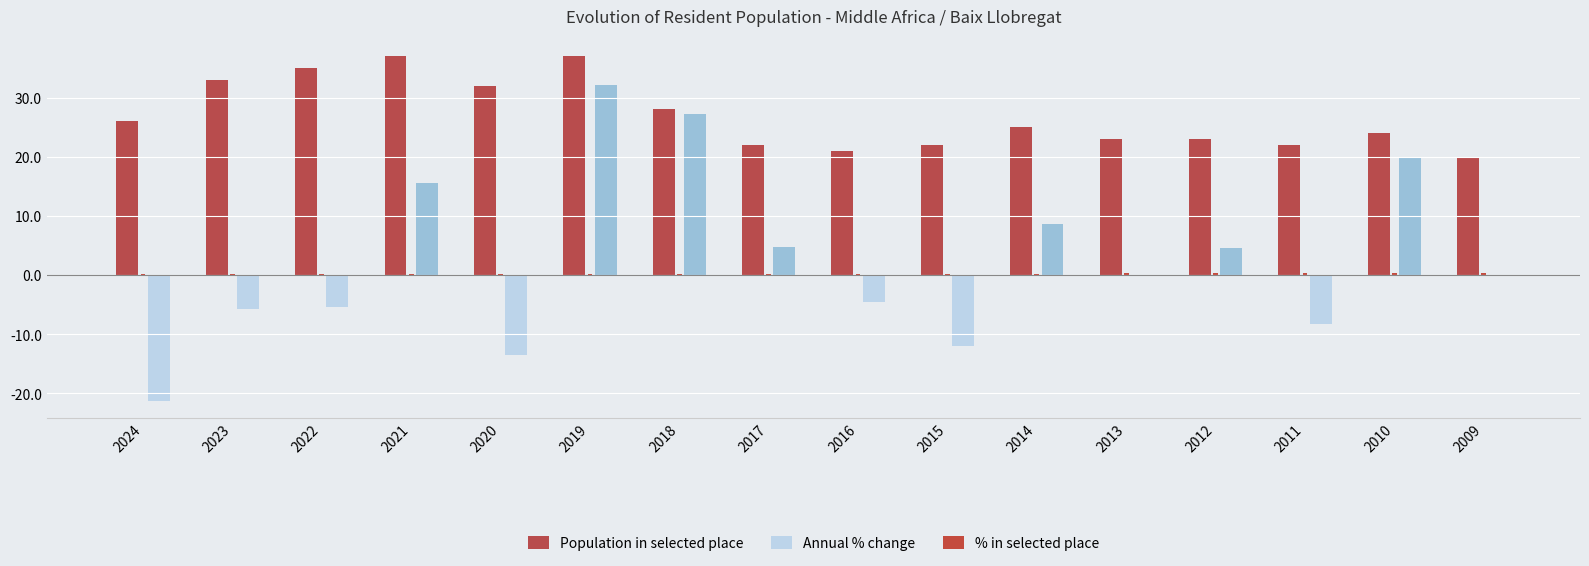

Rank the categories by Population in selected place value from lowest to highest.

2009, 2016, 2017, 2015, 2011, 2013, 2012, 2010, 2014, 2024, 2018, 2020, 2023, 2022, 2021, 2019